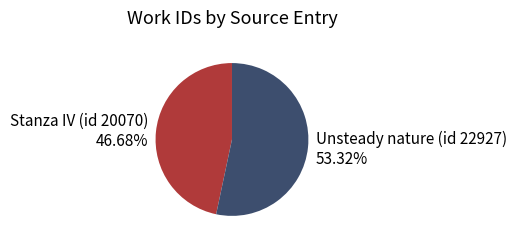

Approximately how many times larger is the value at Unsteady nature (id 22927) compared to Stanza IV (id 20070)?

1.1